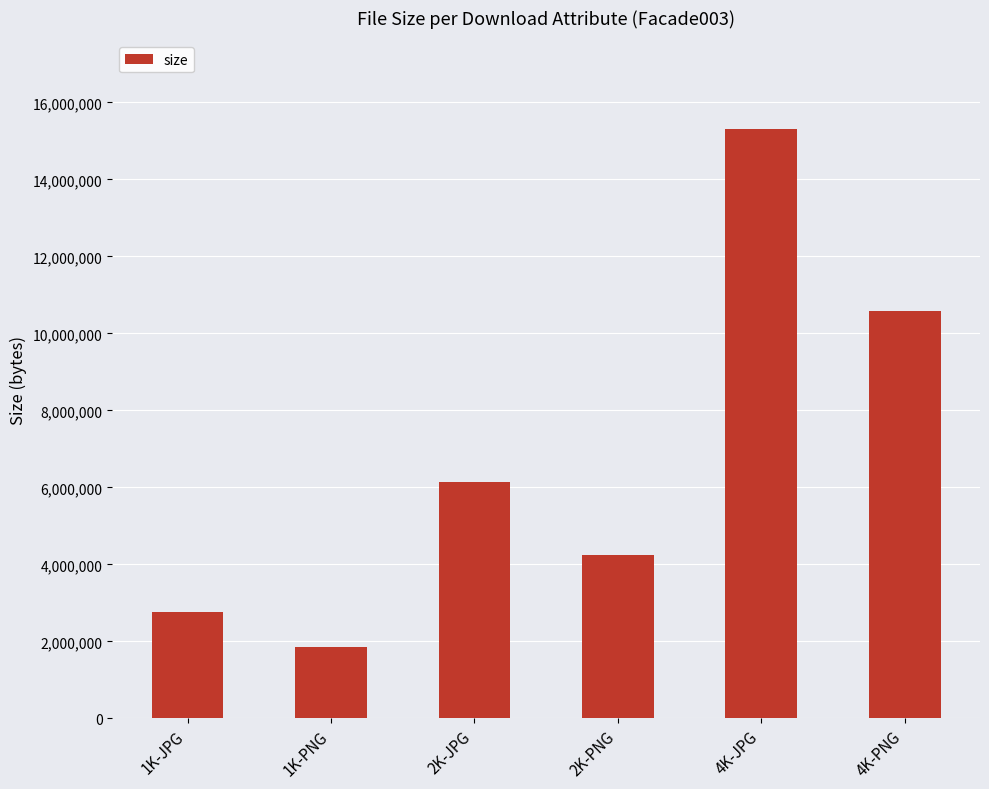

What is the maximum value shown in the chart?

15315236